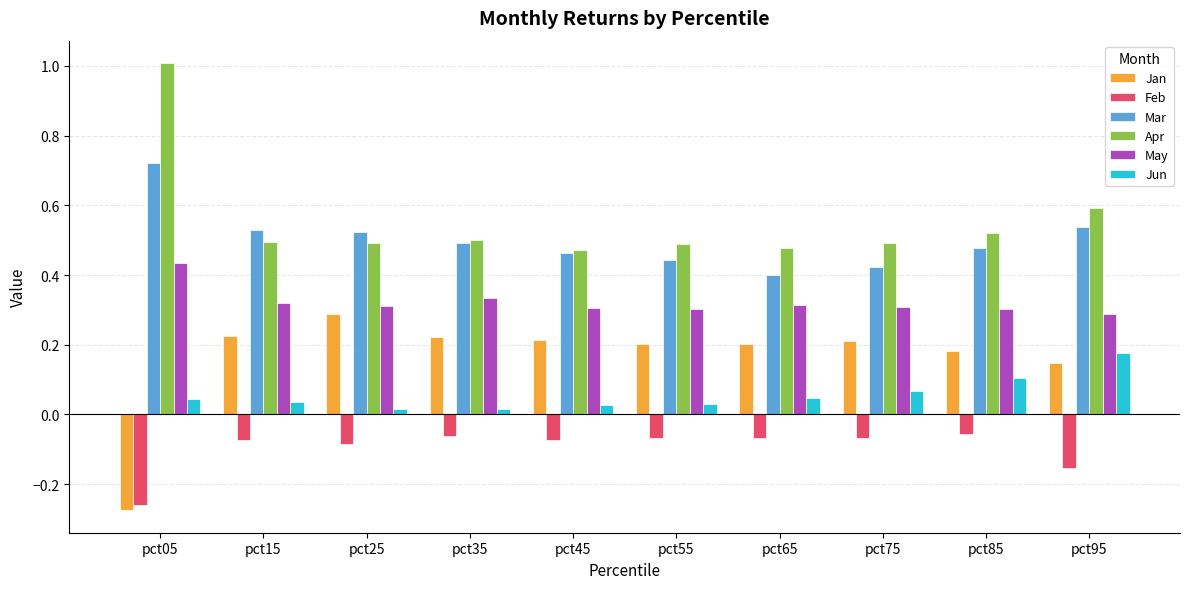

Is it true that Mar equals 0.1 at pct85?

False